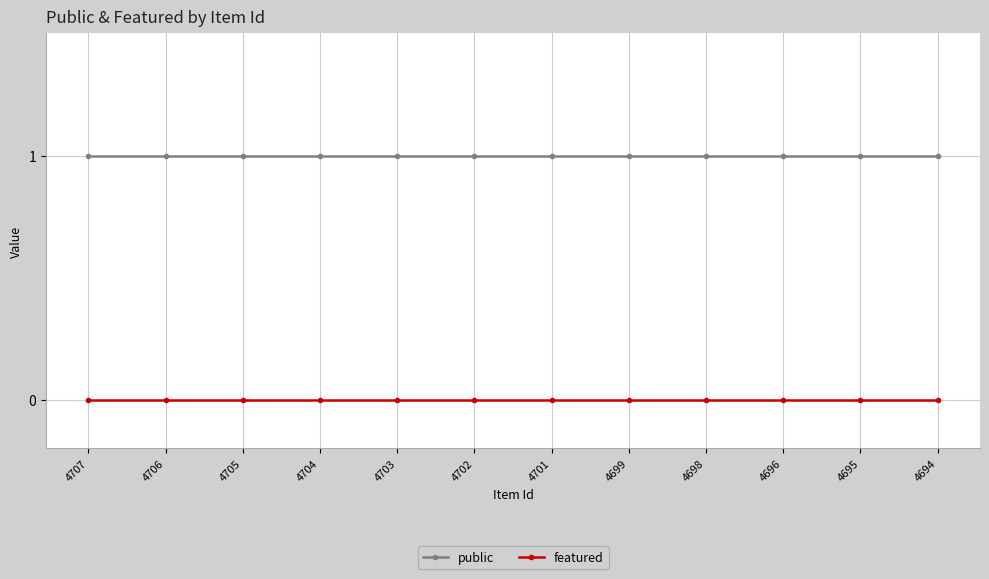

Reading left to right, what are all the values shown in this chart?

public: 4707=1	4706=1	4705=1	4704=1	4703=1	4702=1	4701=1	4699=1	4698=1	4696=1	4695=1	4694=1
featured: 4707=0	4706=0	4705=0	4704=0	4703=0	4702=0	4701=0	4699=0	4698=0	4696=0	4695=0	4694=0